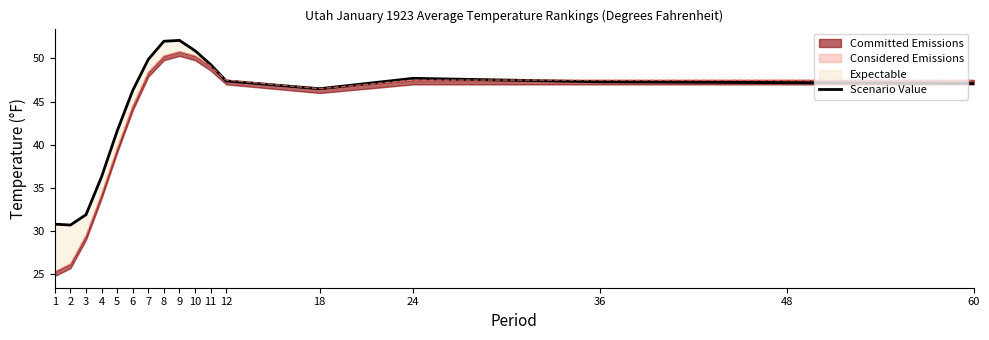

Reading right to left, what are all the values shown in this chart?

47.1	47.2	47.3	47.7	46.5	47.4	49.3	50.9	52.1	52.0	49.9	46.3	41.6	36.3	31.9	30.7	30.8